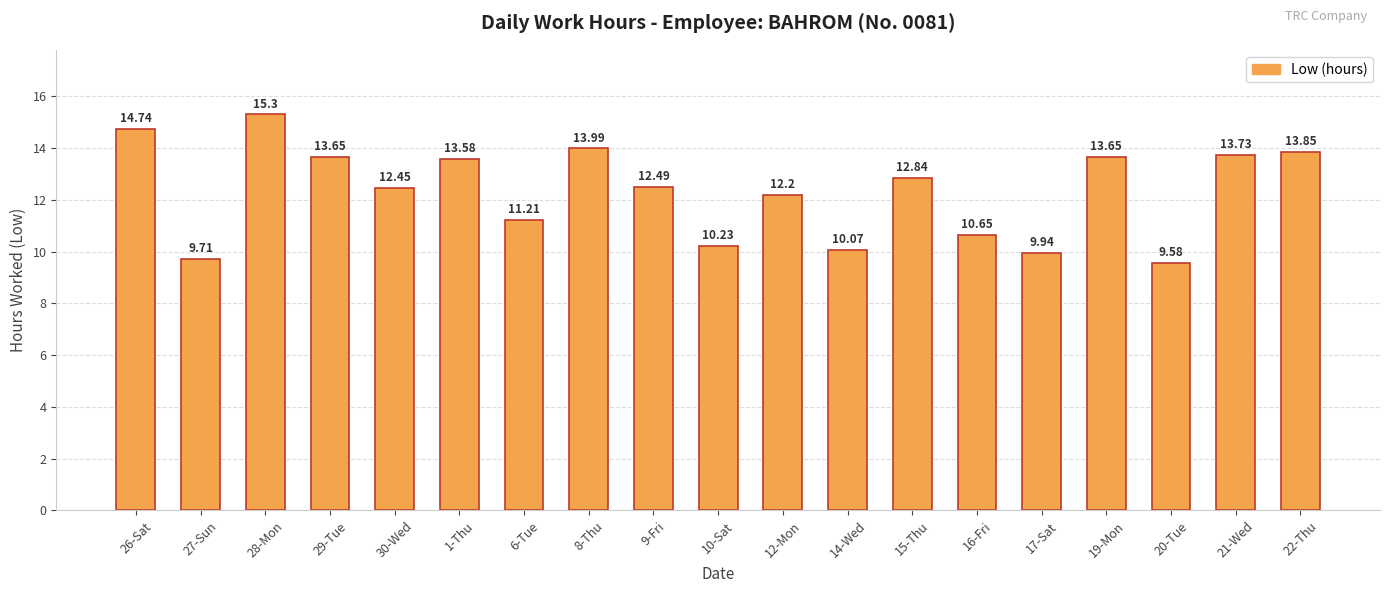

What is the difference between the maximum and minimum values?

5.7